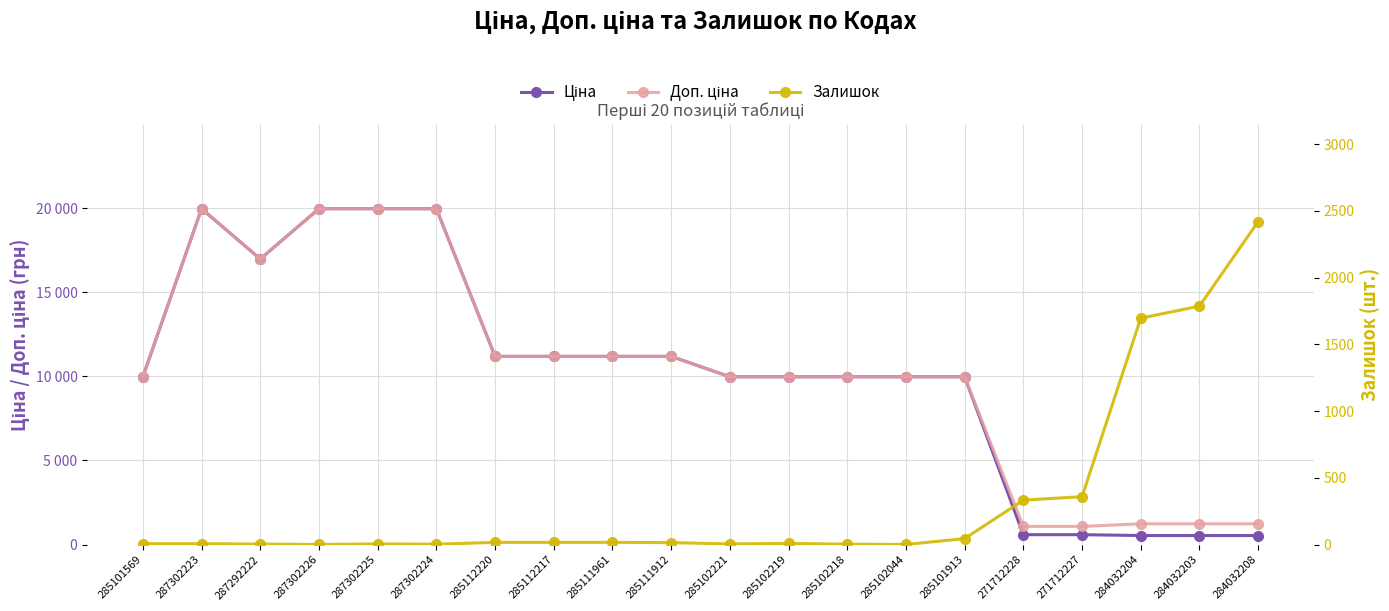

What is the smallest value displayed?

1.0